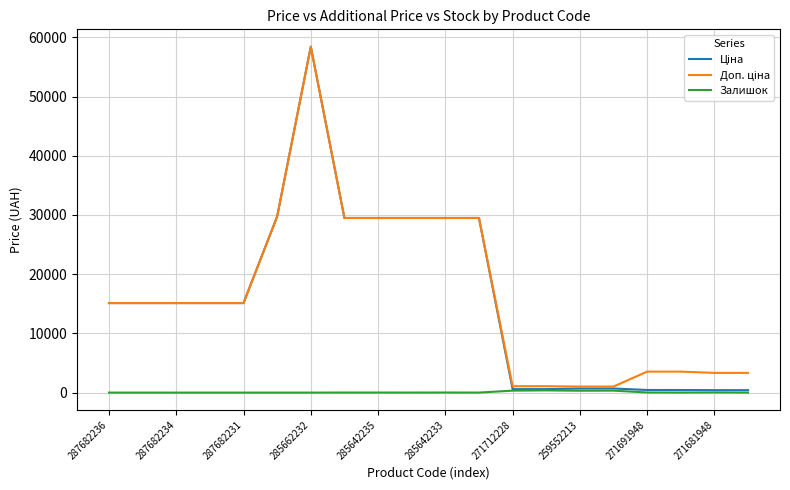

What is the maximum value shown in the chart?

58426.5